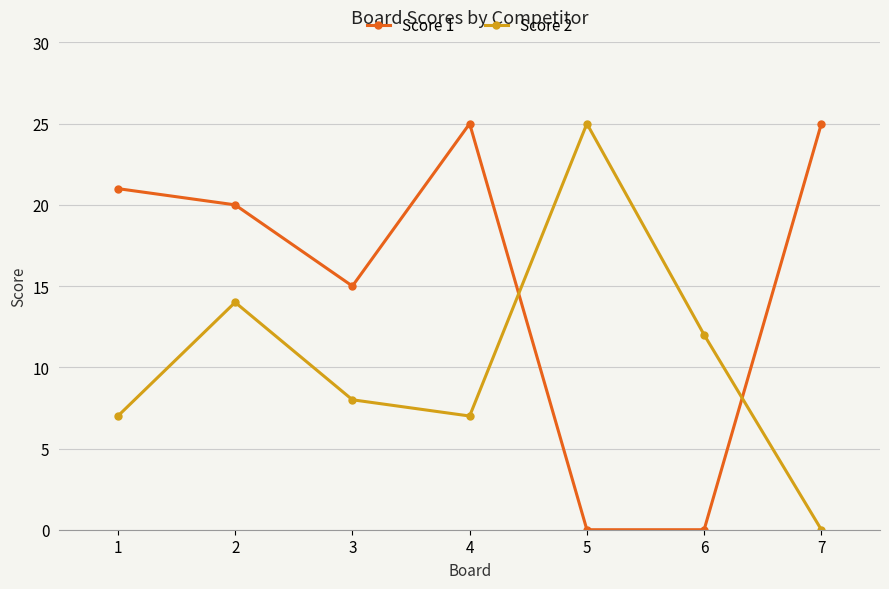

Where is the first local maximum for Score 1?

4